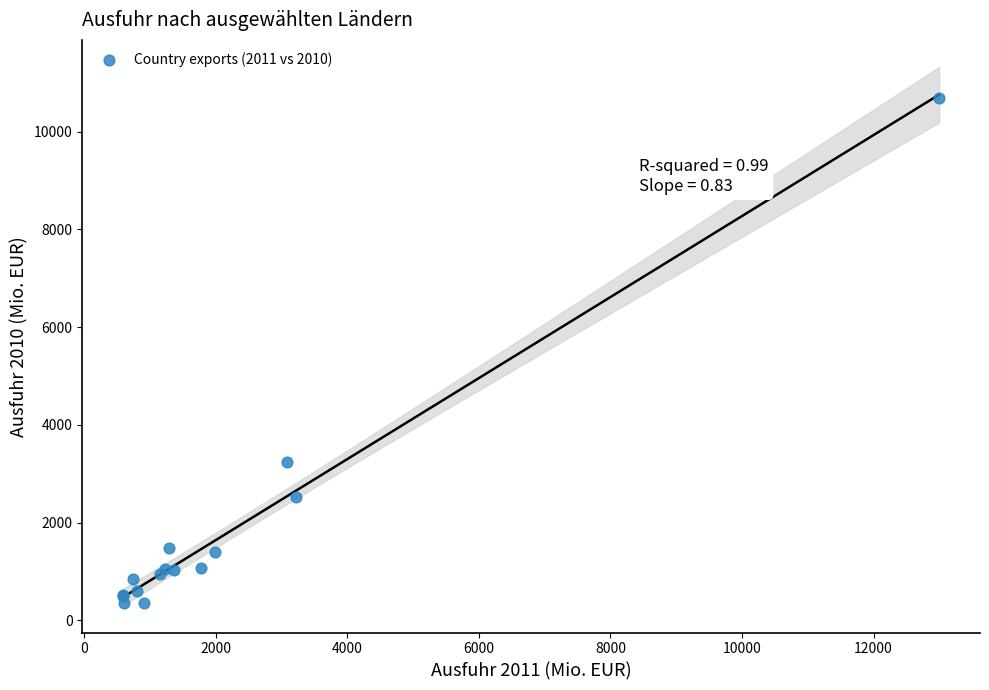

What Y value in the scatter plot is closest to 5520?

3248.7